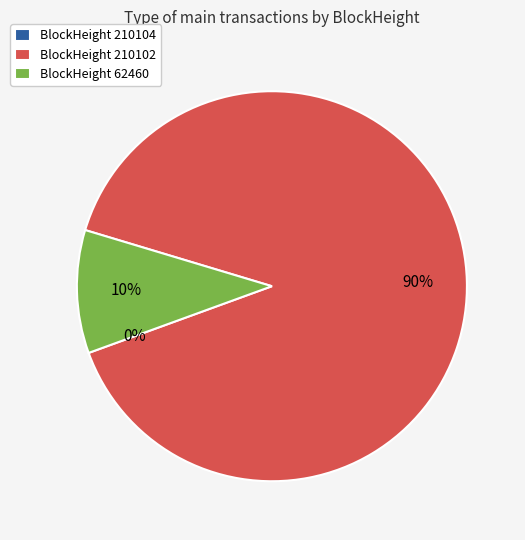

Is it true that BlockHeight 210102 is 99% of the pie?

False